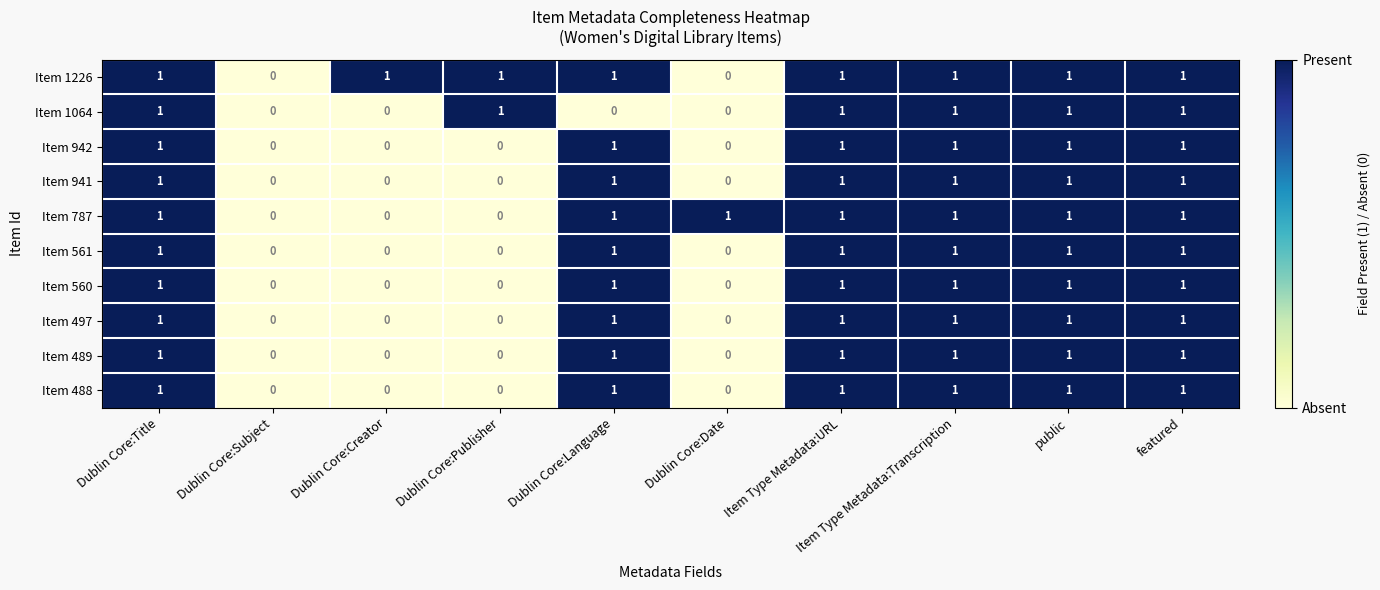

What is the sum of all Item 489 values?

6